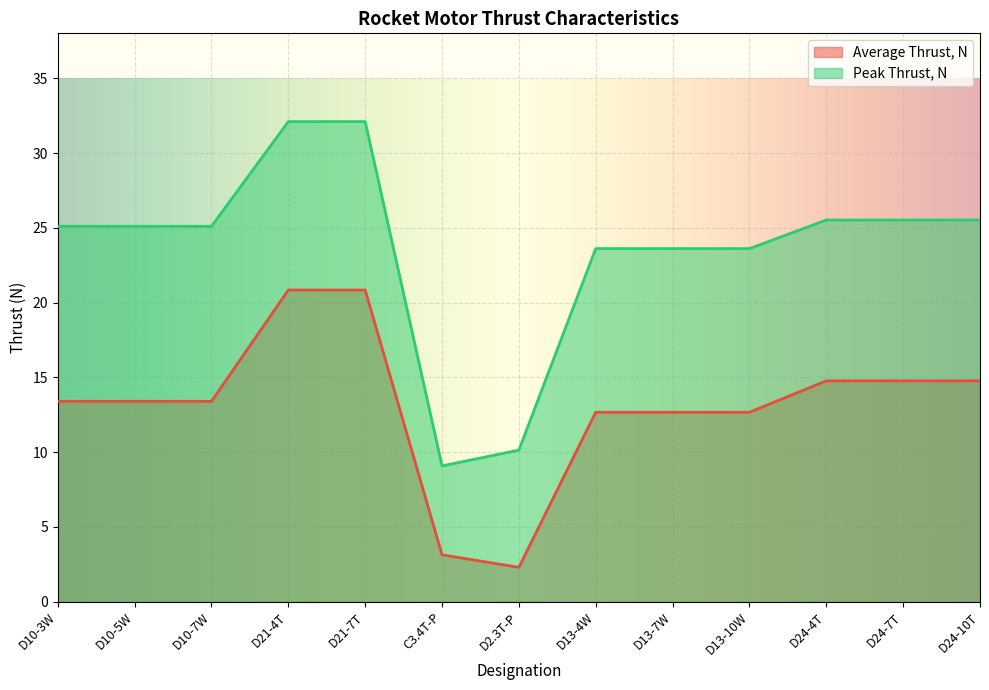

Rank the series at D10-3W from highest to lowest value.

Peak Thrust, N, Average Thrust, N